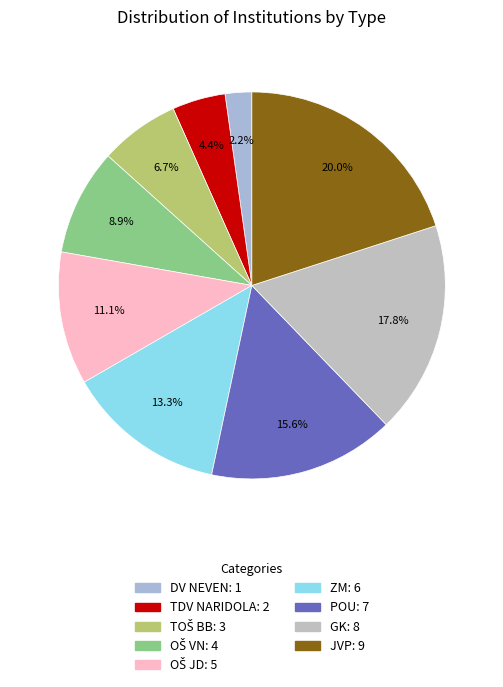

How many slices are in this pie chart?

9